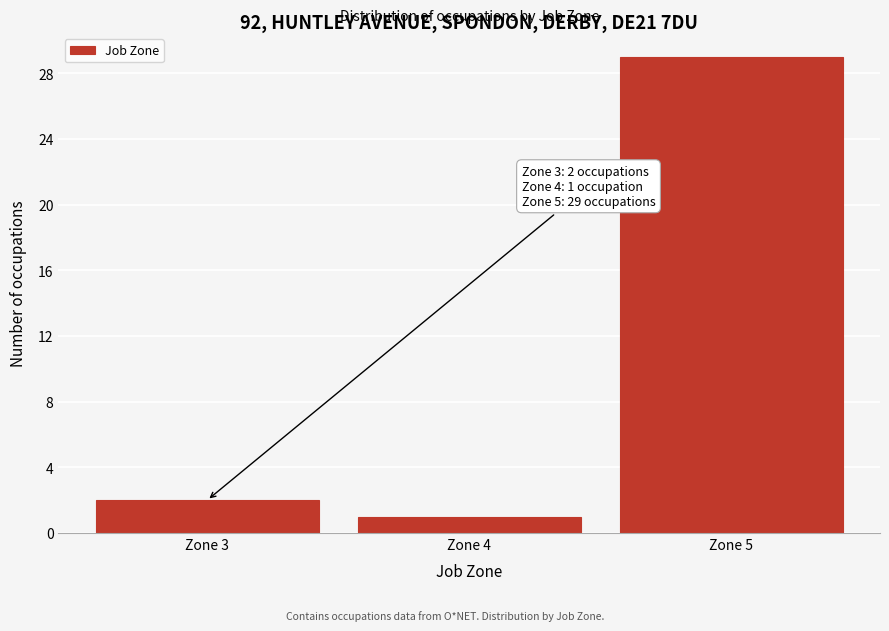

Which range on the x-axis has the tallest bar?

4.5 to 5.5